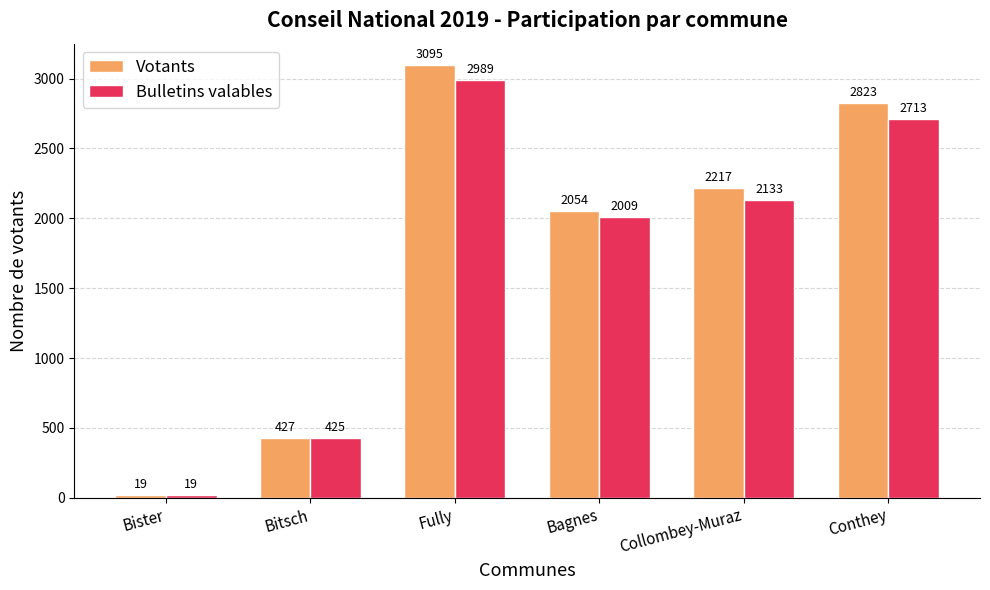

The Votants series shows 427 at Bitsch. True or false?

True